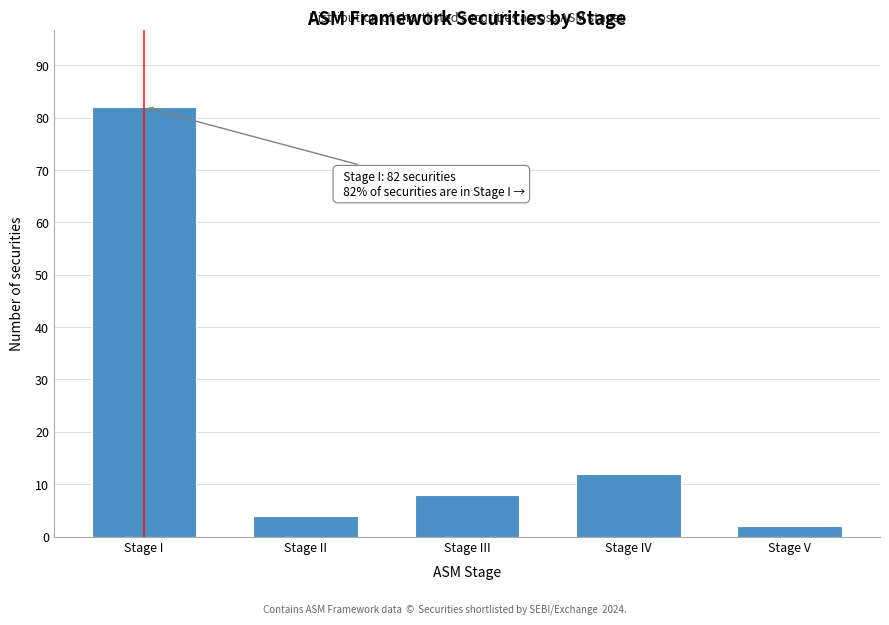

Reading left to right, transcribe all the data shown in this chart.

Stage I=82	Stage II=4	Stage III=8	Stage IV=12	Stage V=2